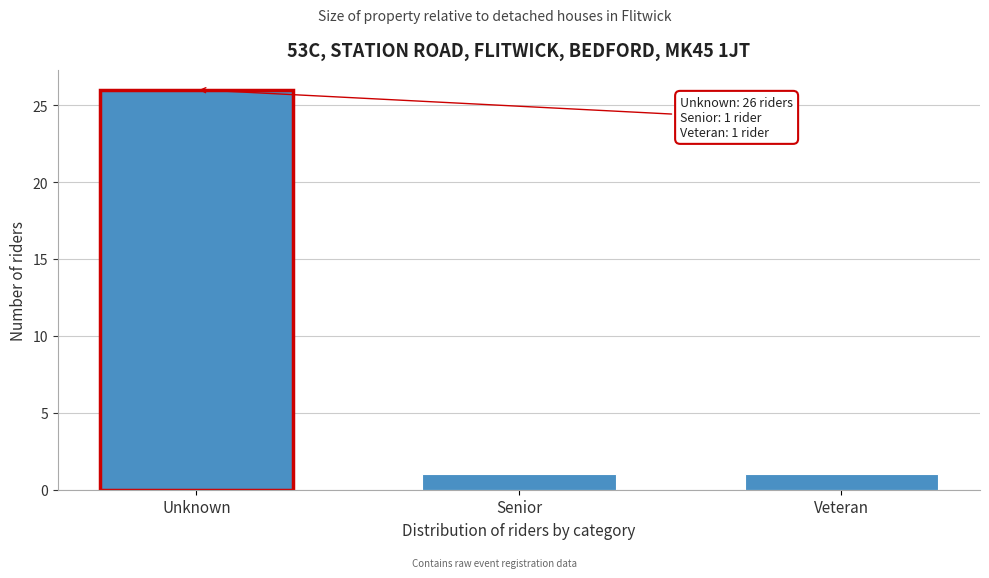

Reading left to right, list all the values displayed in this chart.

Unknown=26	Senior=1	Veteran=1